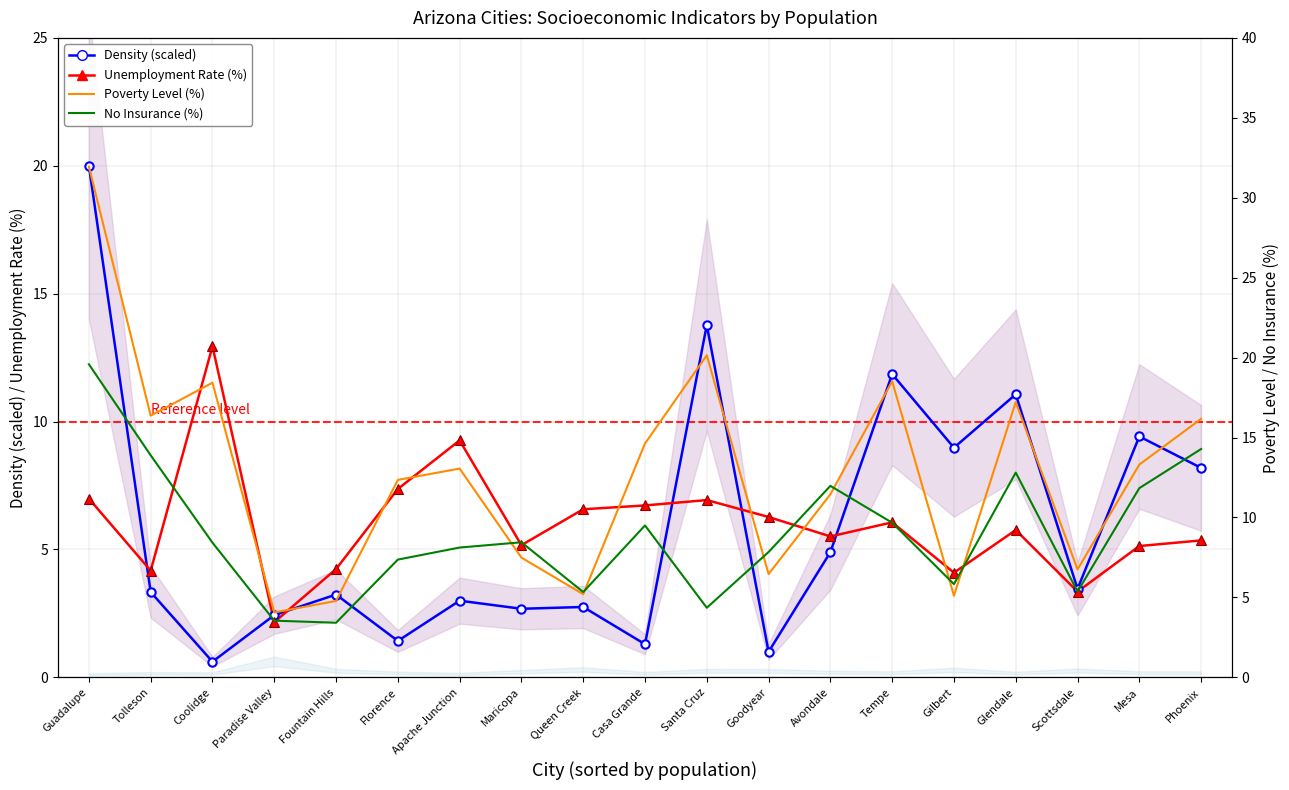

True or false: Density (scaled) has more than 0 points higher than both neighbors.

True